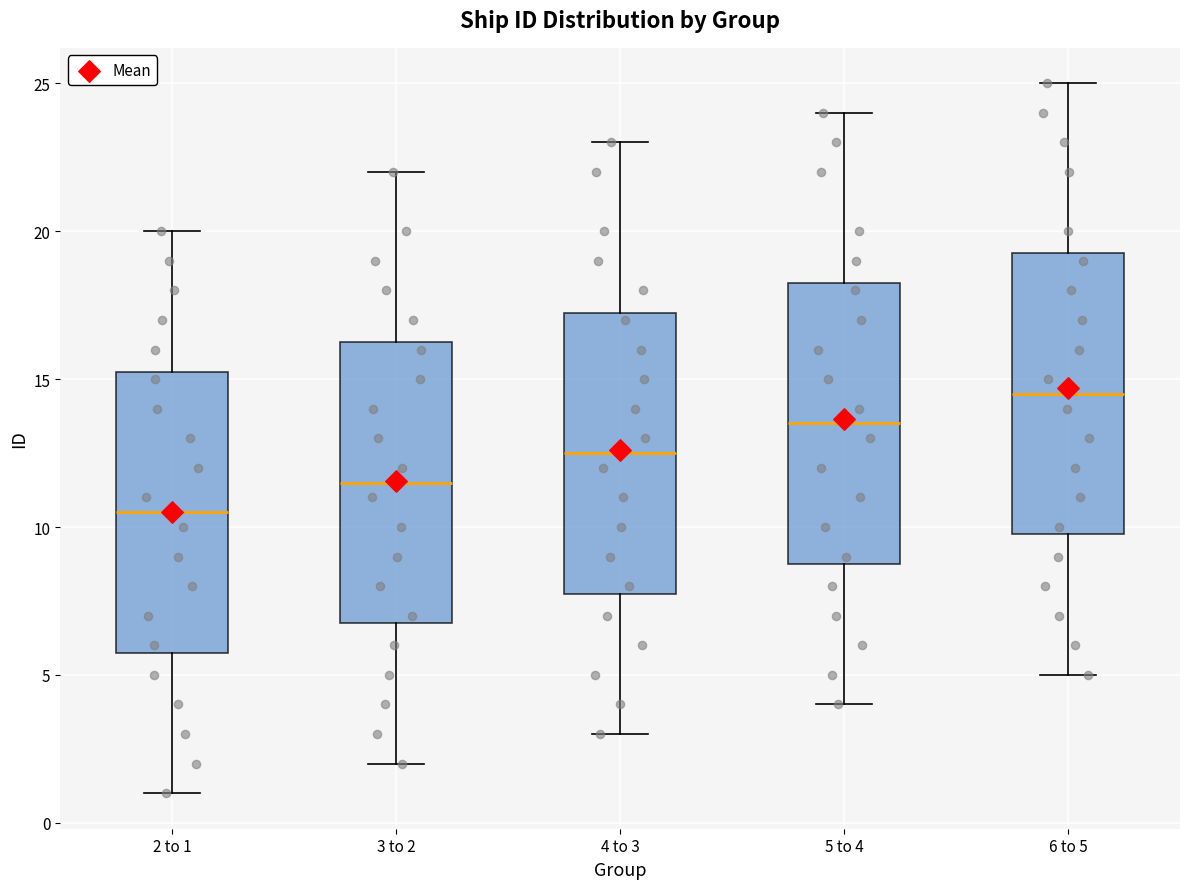

Reading left to right, read every box against the y-axis: the position of its median line, the range the box covers, and the ends of its whiskers. The values are not printed on the chart, so give them approximately, as read against the axis.

2 to 1: median 10.5, box 6.0 to 15.5, whiskers 1.0 to 20.0
3 to 2: median 11.5, box 7.0 to 16.5, whiskers 2.0 to 22.0
4 to 3: median 12.5, box 8.0 to 17.5, whiskers 3.0 to 23.0
5 to 4: median 13.5, box 9.0 to 18.5, whiskers 4.0 to 24.0
6 to 5: median 14.5, box 10.0 to 19.5, whiskers 5.0 to 25.0